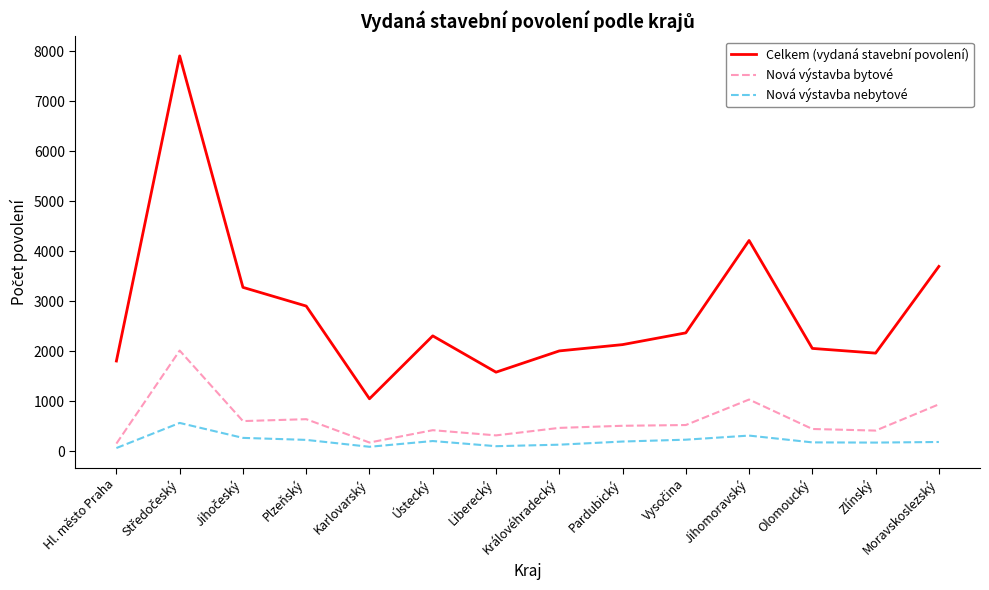

Where is Celkem (vydaná stavební povolení) nearest to the value 4474?

Jihomoravský